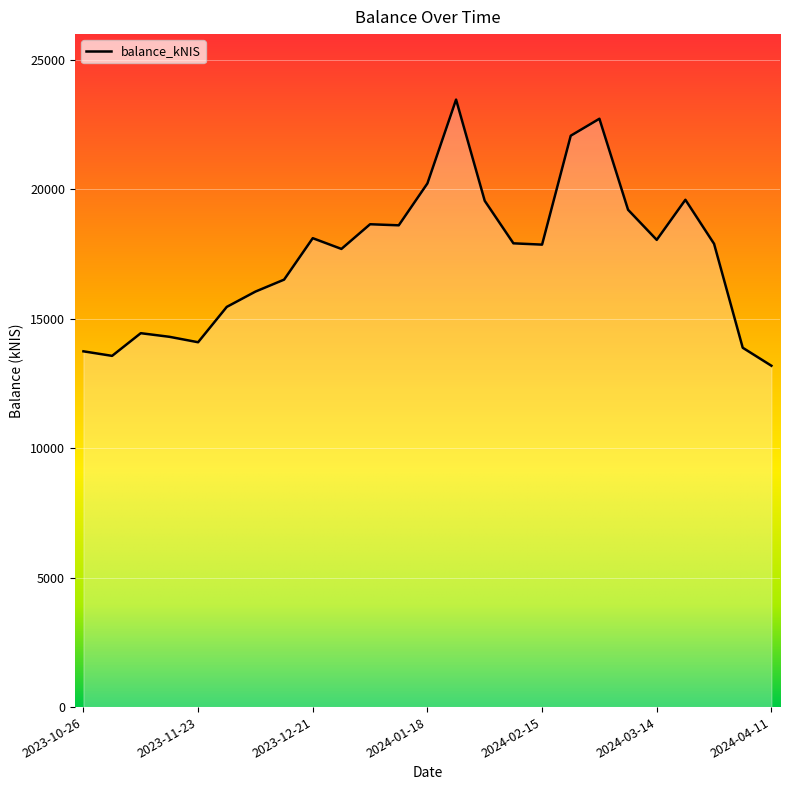

What is the difference between the maximum and minimum values?

10282.9